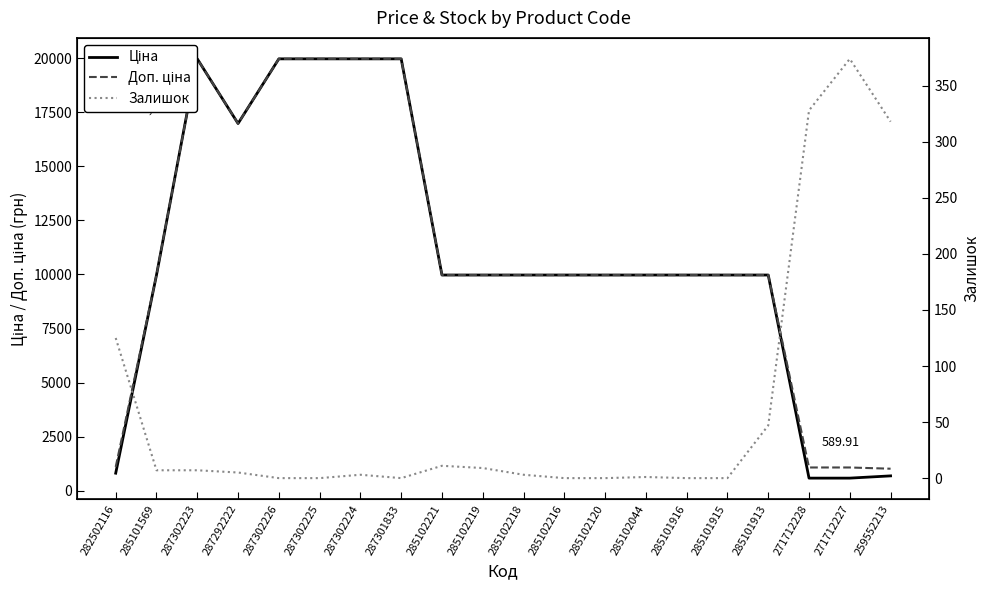

What position from the right is 285102218?

10